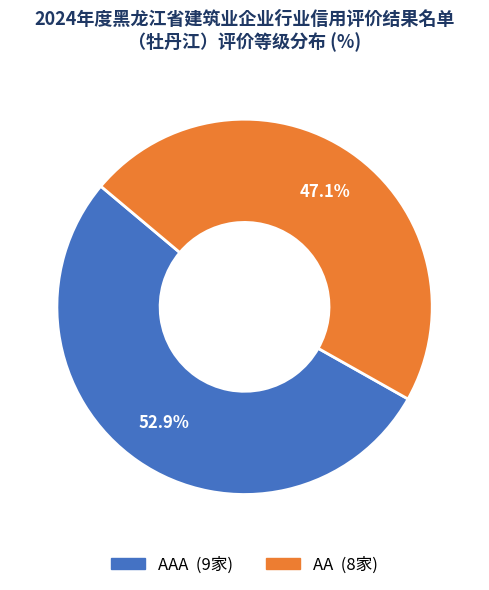

Is there any slice that represents more than half of the pie?

Yes